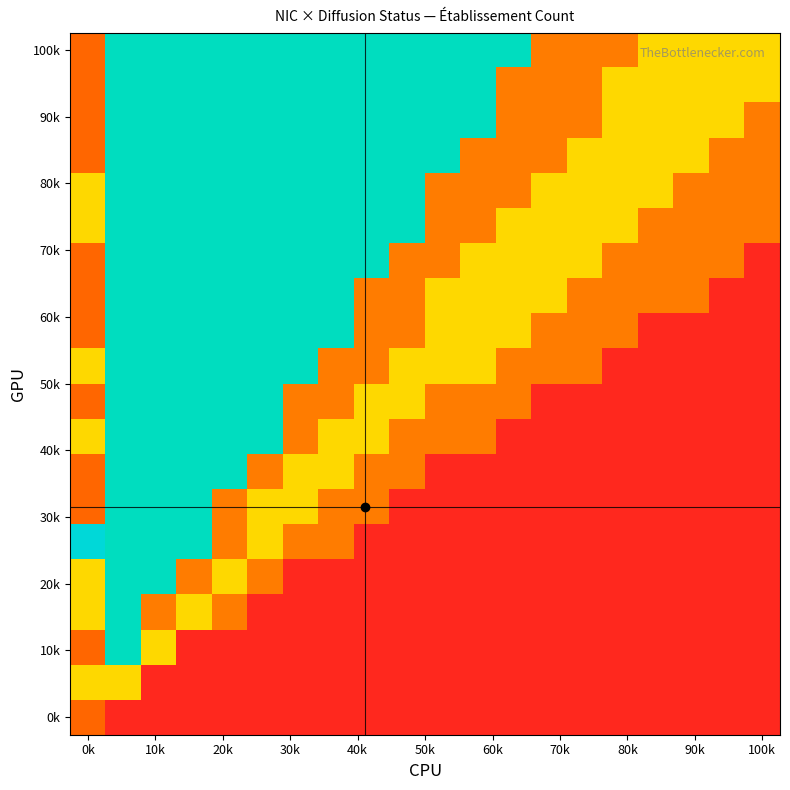

Which category has the highest value across all series?

0k